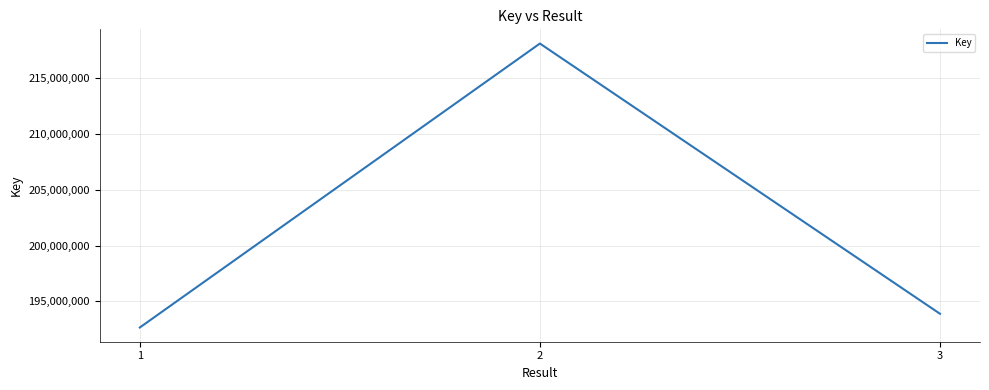

The value at 2 is 387079213. True or false?

False